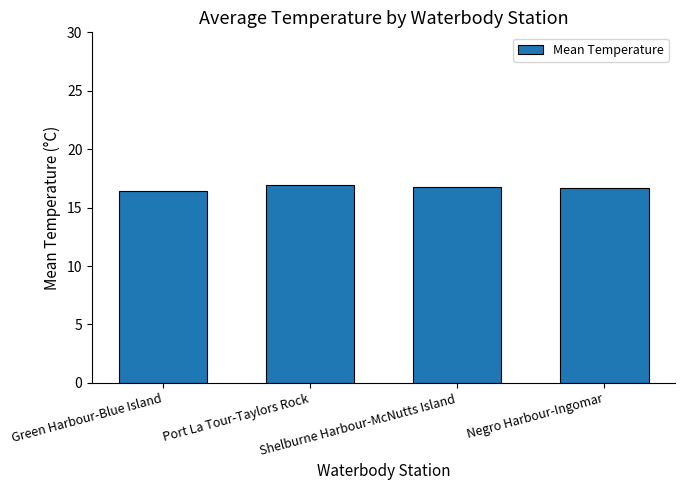

Does the chart contain any negative values?

No